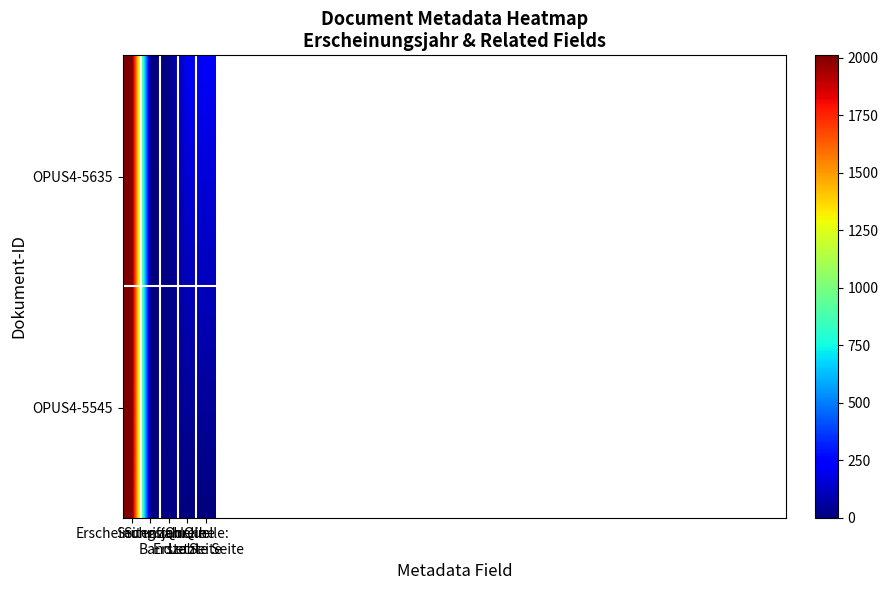

Between Erscheinungsjahr and Quelle:
Erste Seite, which is larger?

Erscheinungsjahr